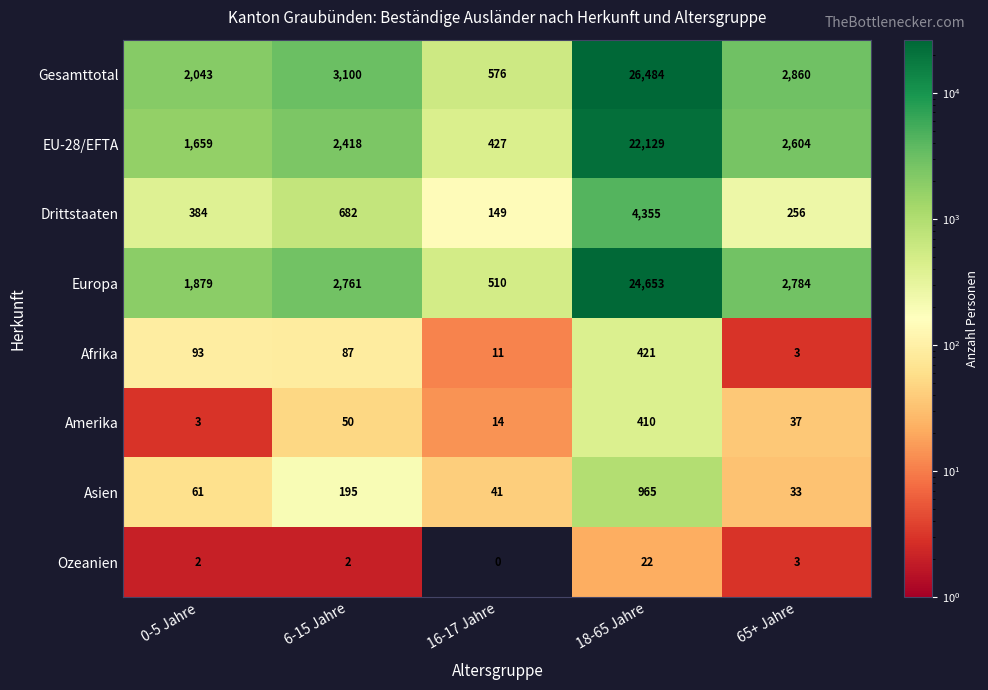

Which series has the widest spread of values?

Gesamttotal